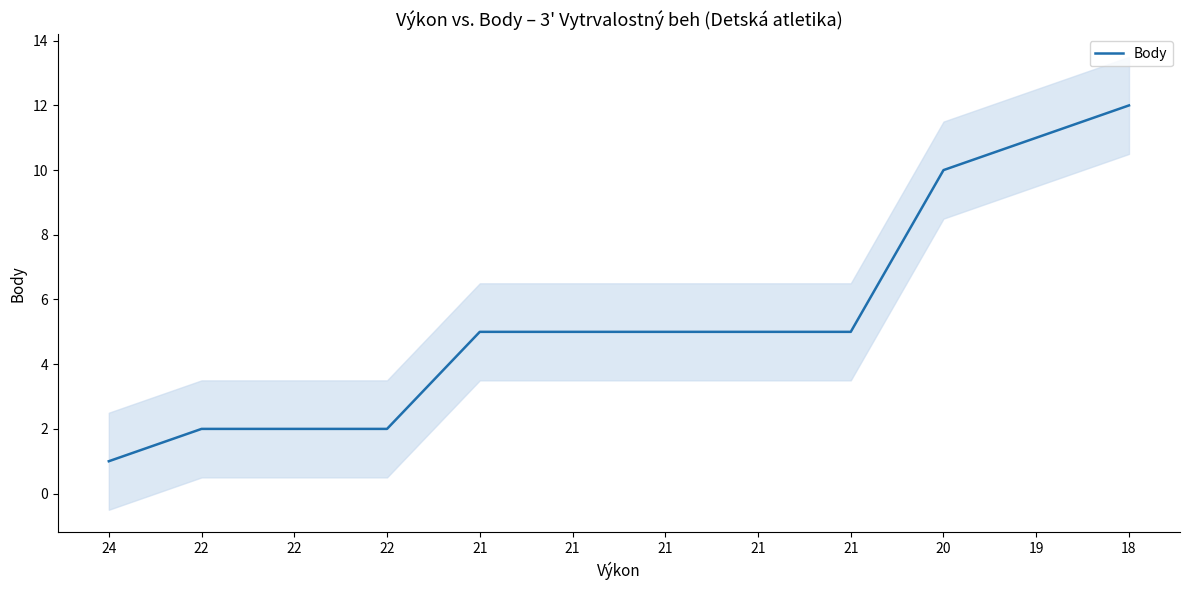

How many lines are shown in the chart?

1